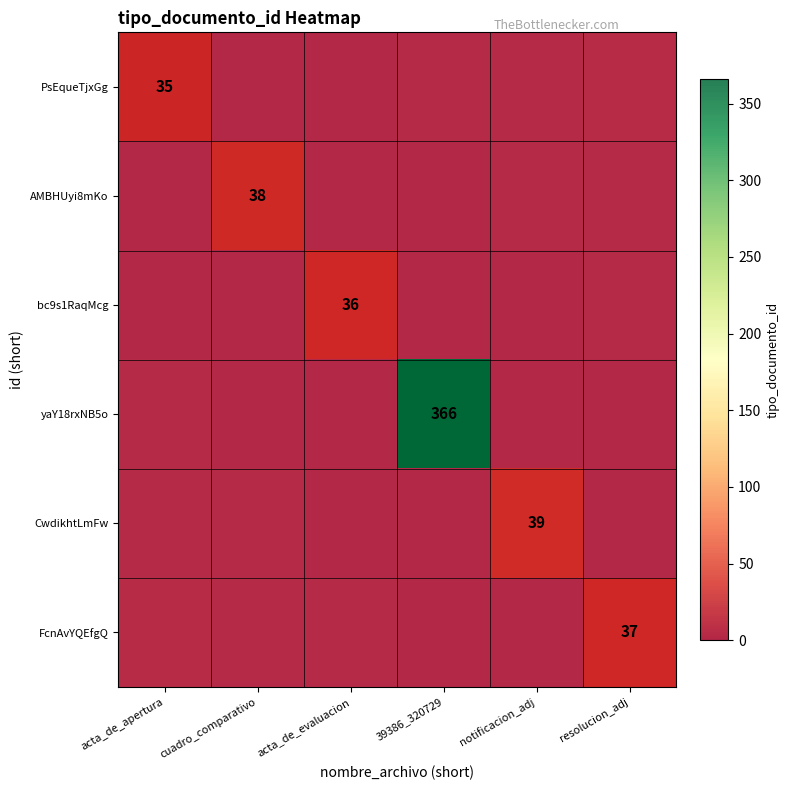

What is the minimum value shown in the chart?

1